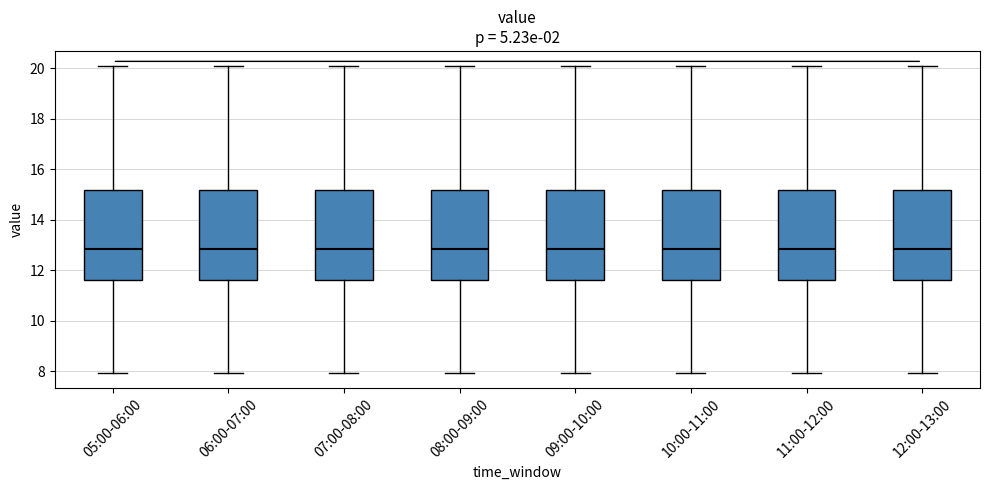

Where does the upper whisker of the box for 09:00-10:00 end on the y-axis? The values are not printed on the chart, so give them approximately, as read against the axis.

20.0